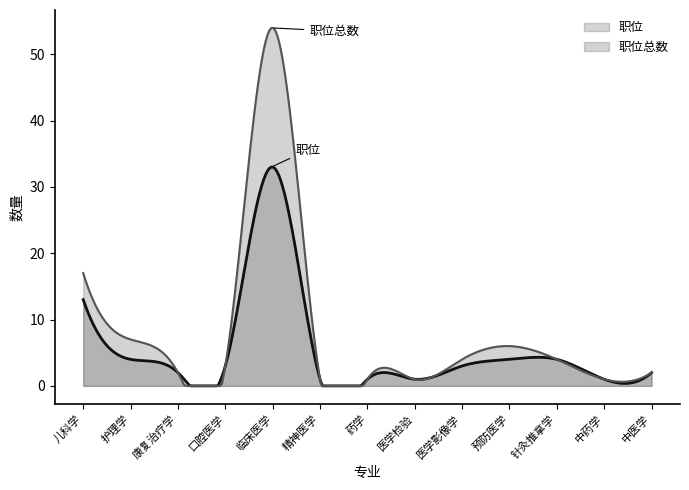

Between 临床医学 and 药学, which series saw the biggest shift?

职位总数